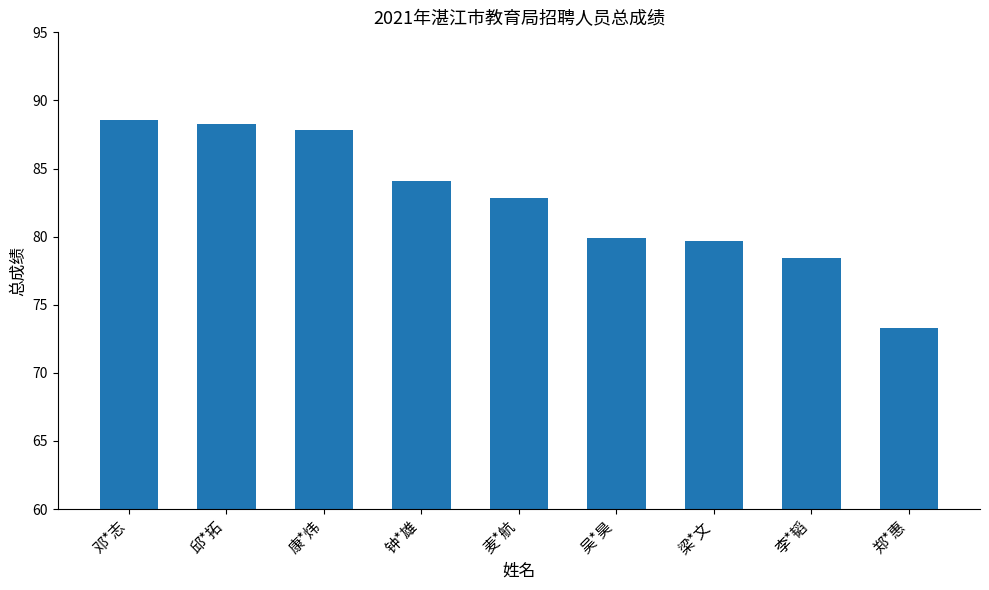

What is the sum of all values?

742.9